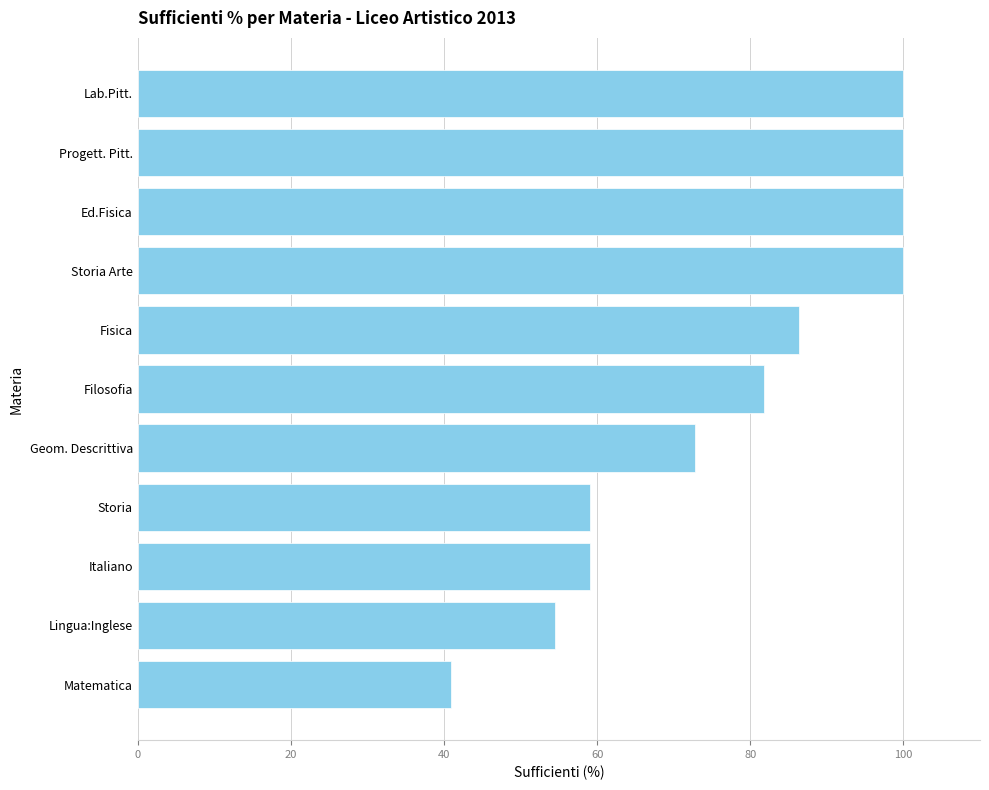

What is the smallest value displayed?

40.9